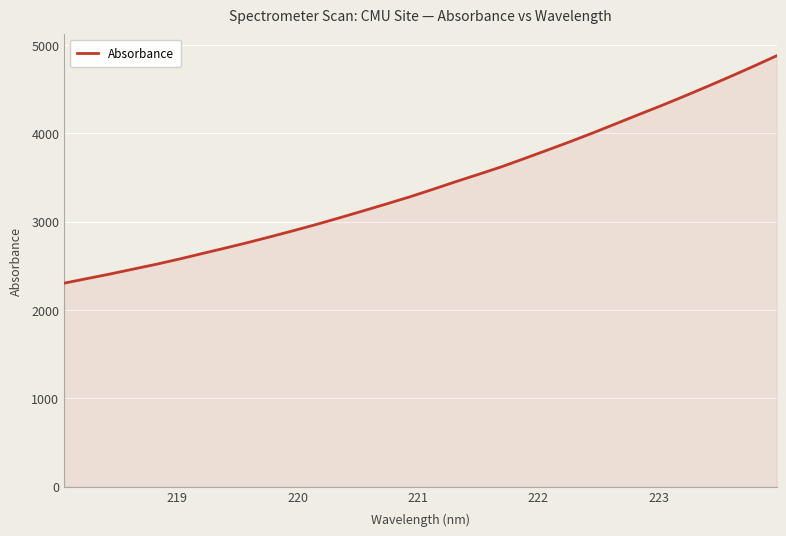

What is the minimum value shown in the chart?

2303.6